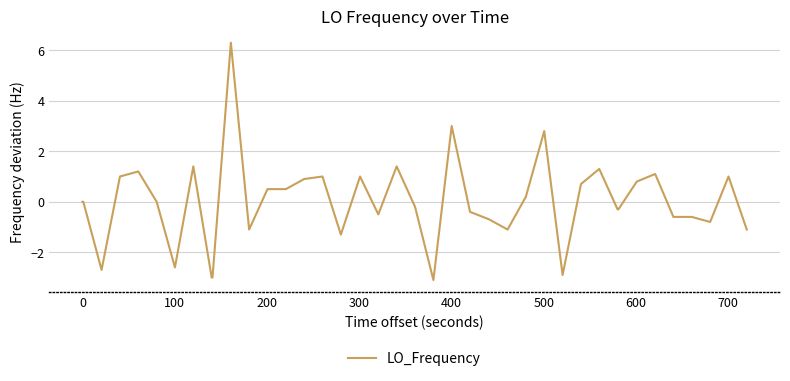

What is the minimum value shown in the chart?

-3.1